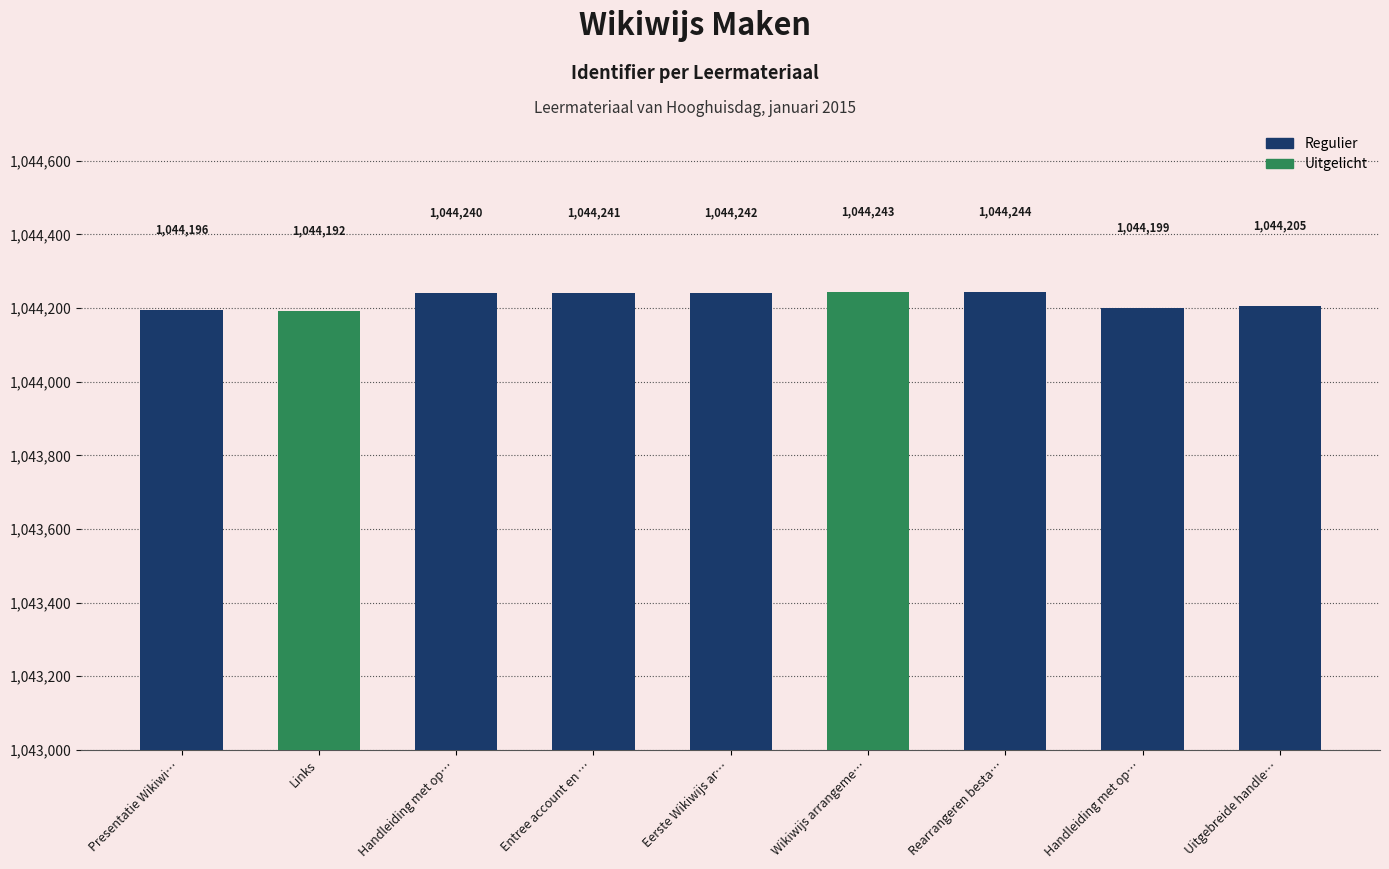

How many bars are there in total?

9